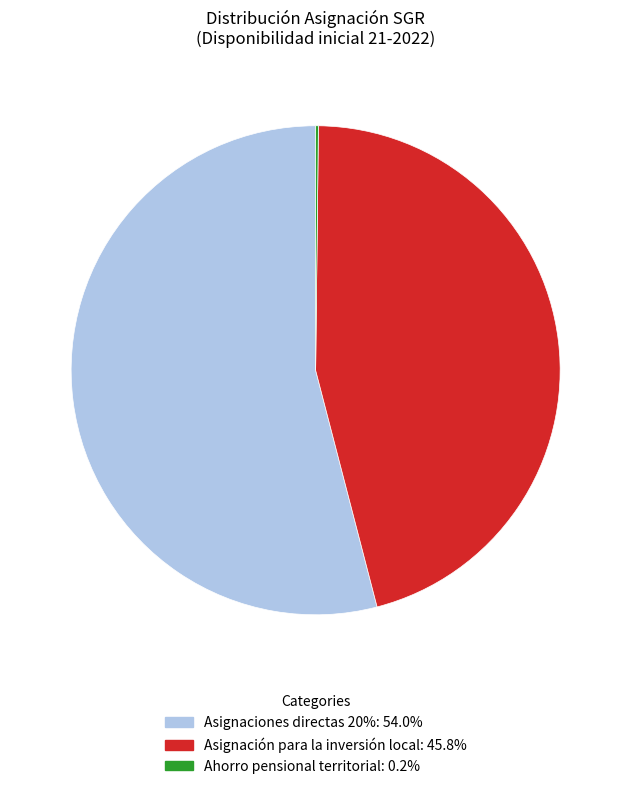

Is there a majority slice in this chart?

Yes